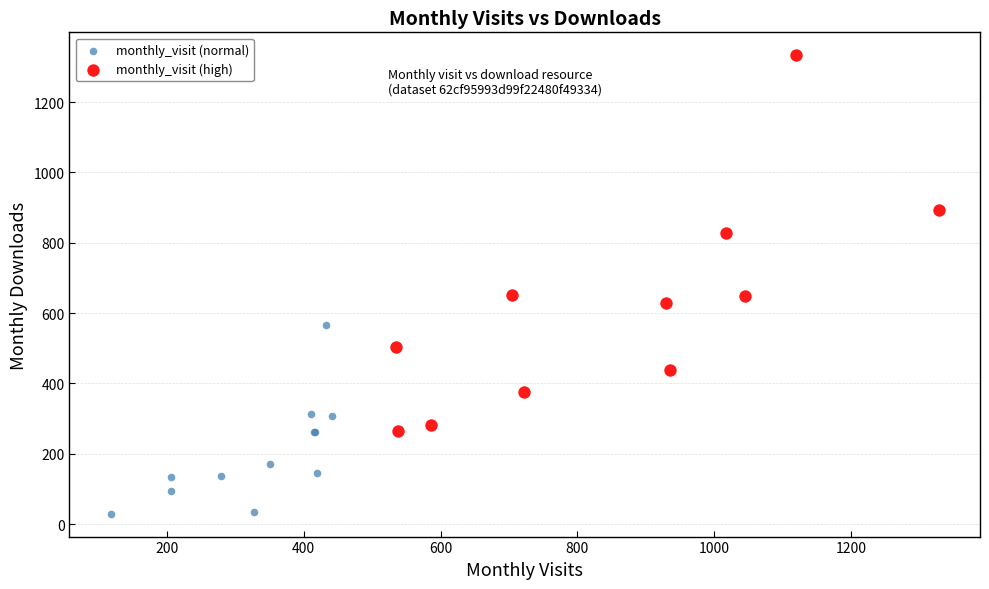

Which series reaches the minimum Y coordinate?

monthly_visit (normal)